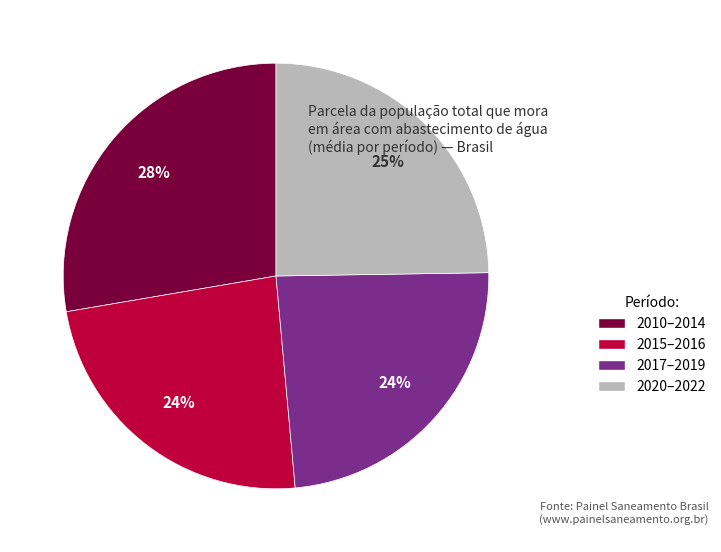

Is the sum of 2015–2016 and 2010–2014 greater than half?

Yes